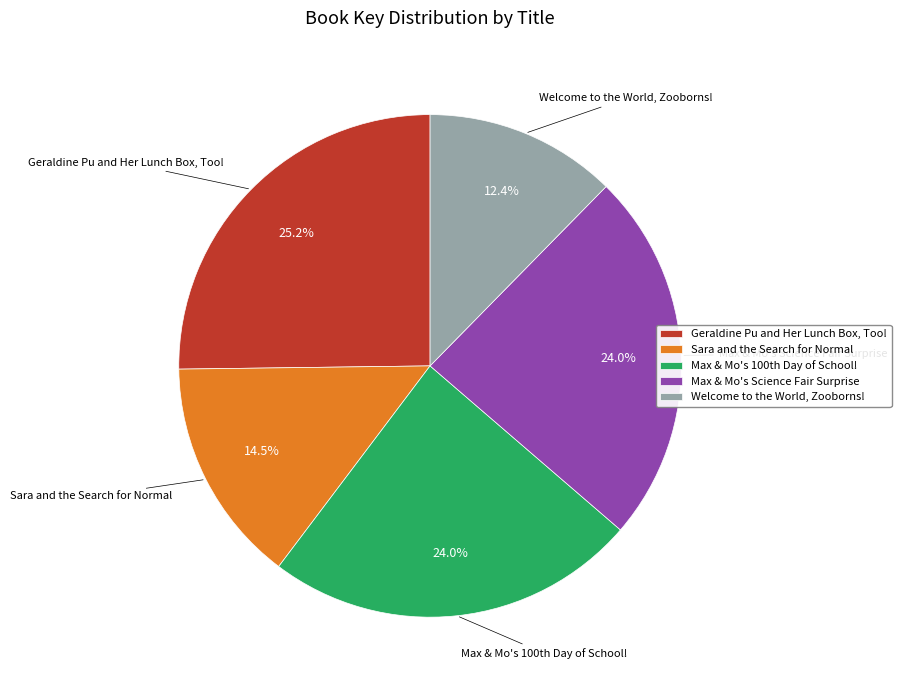

What percentage is the Max & Mo's Science Fair Surprise slice, to the nearest percent?

24%